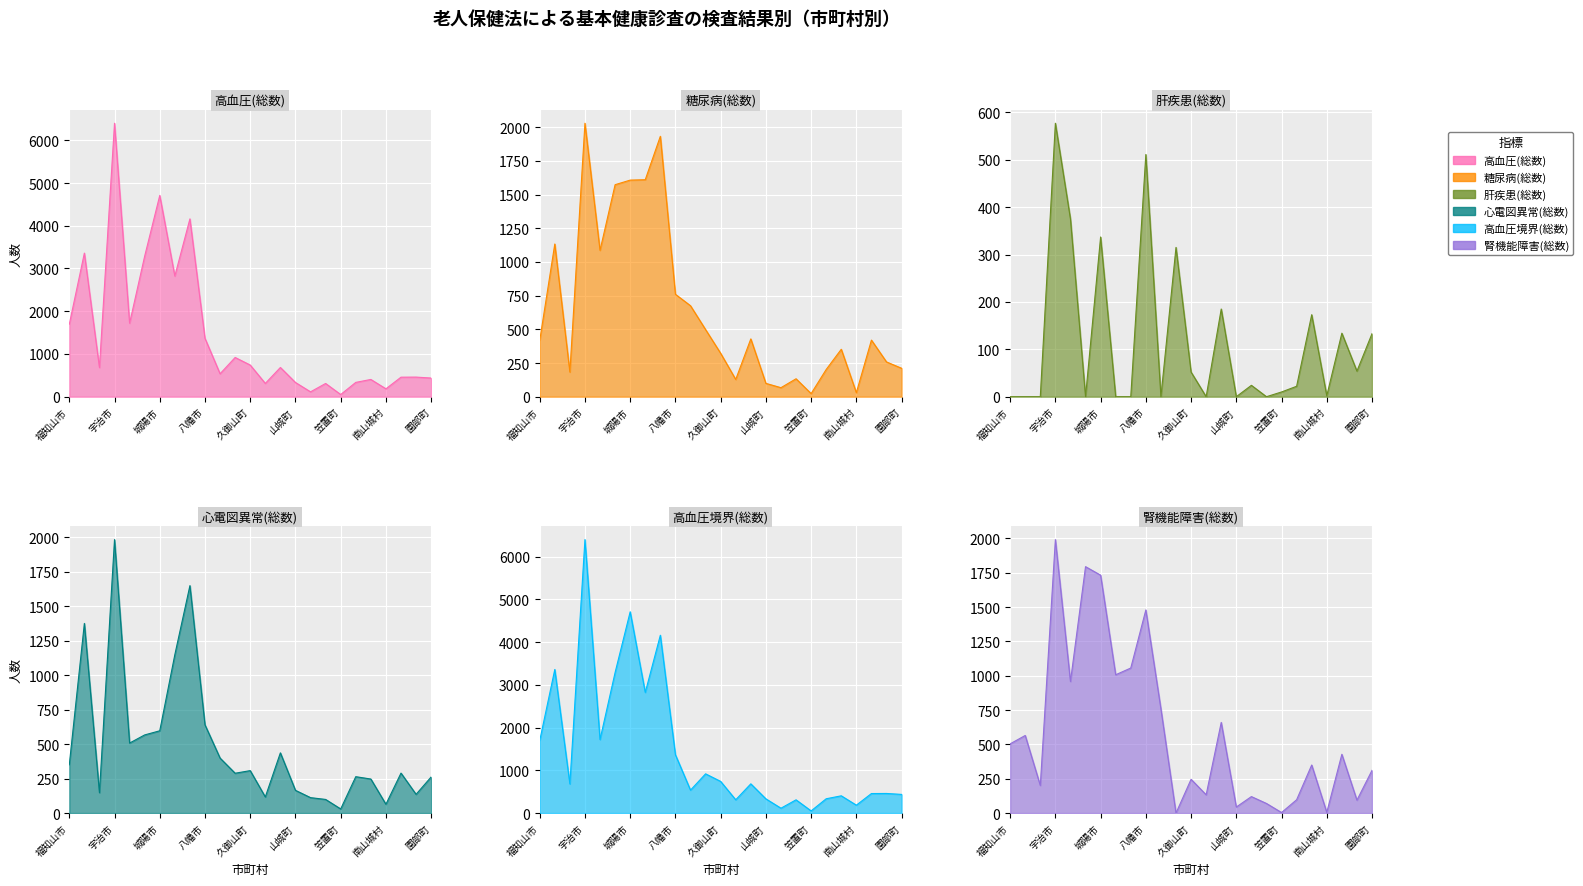

True or false: 高血圧(総数) and 肝疾患(総数) cross at least once.

False